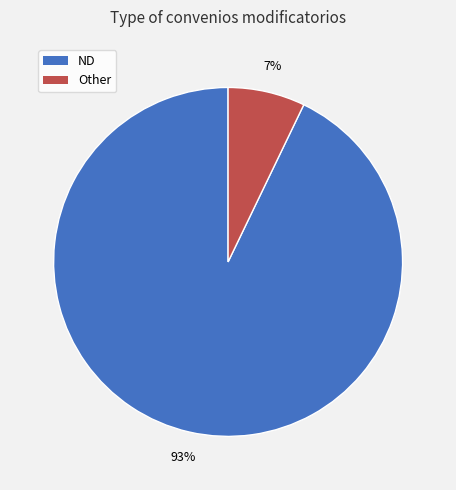

Which category has the biggest portion of the pie?

ND